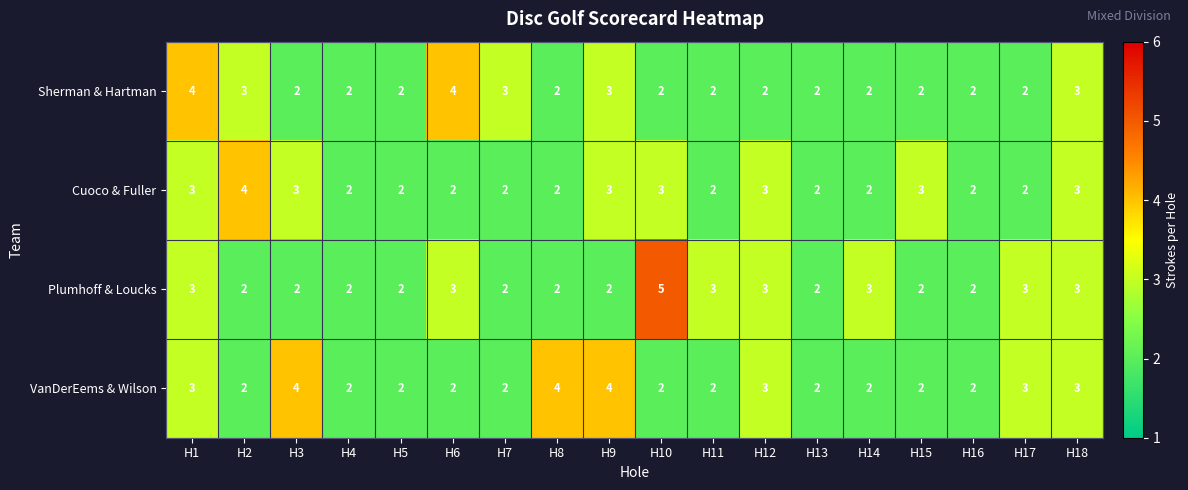

What is the maximum value shown in the chart?

5